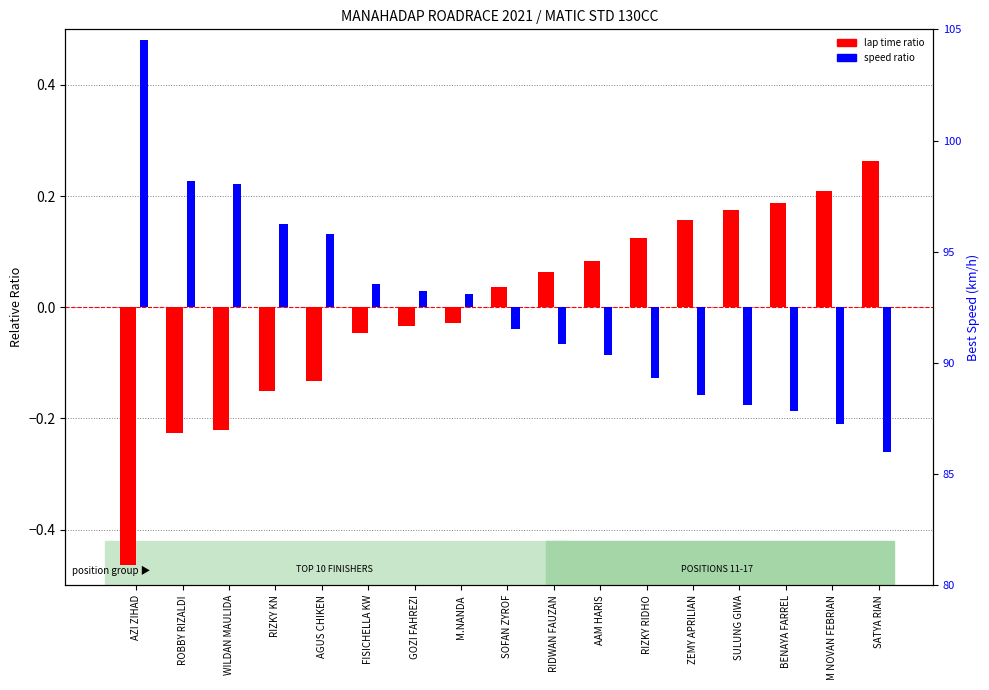

How many positive values does the speed ratio series have?

8